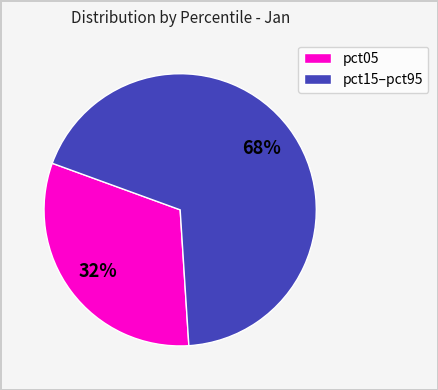

How many slices are in this pie chart?

2